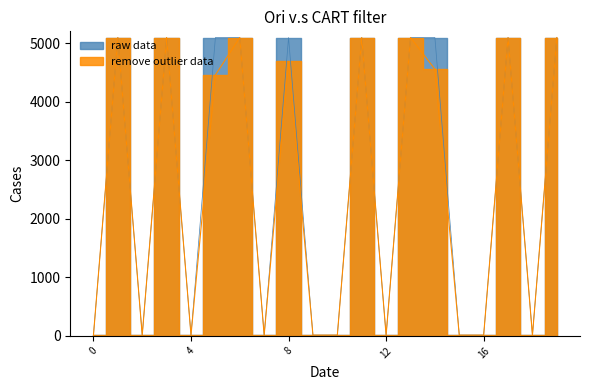

At which category does raw data reach its first local valley?

2